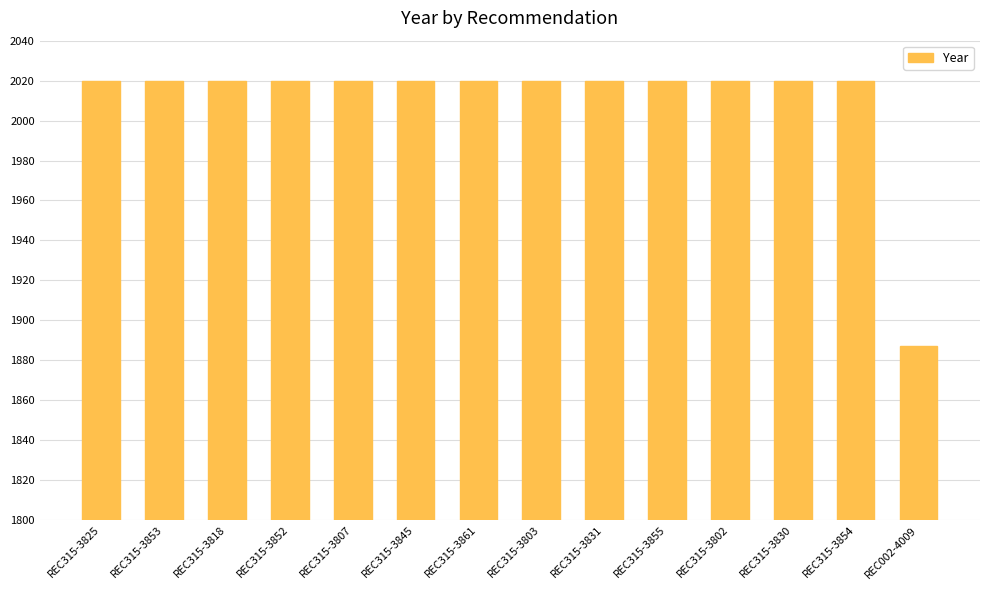

The chart shows a value of 1164 at REC315-3831. True or false?

False